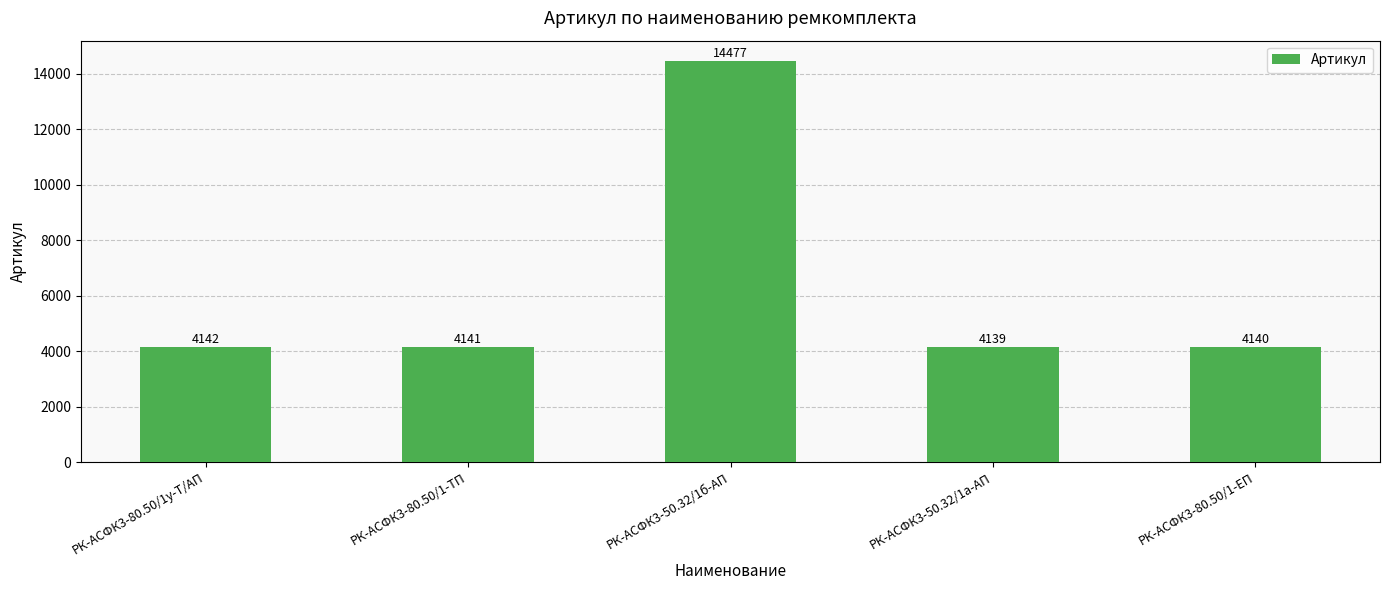

Are the bars horizontal?

No